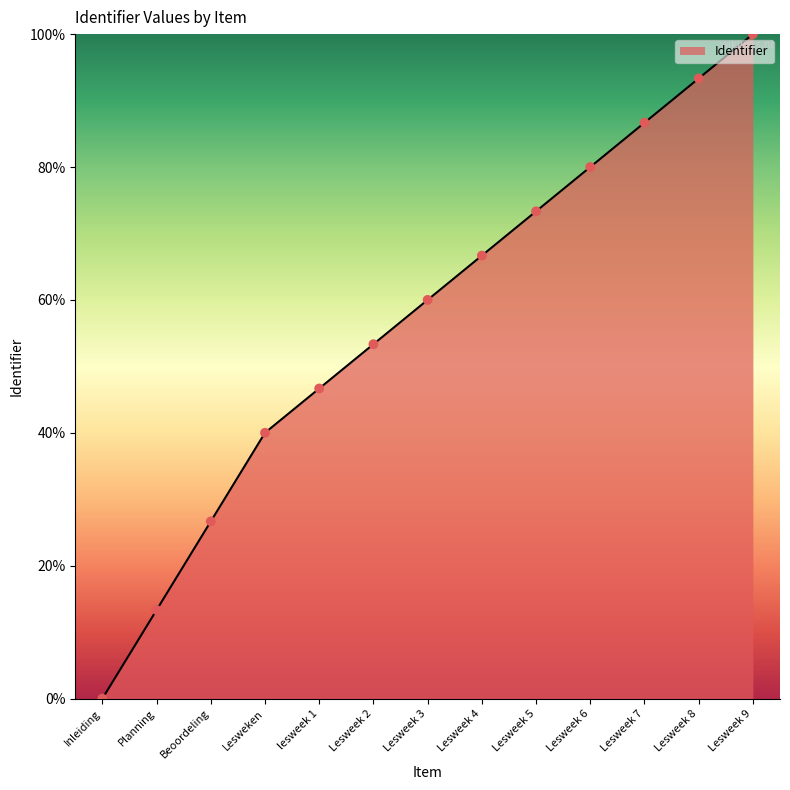

What is the change in value from Lesweek 3 to Lesweek 5?

+13.3